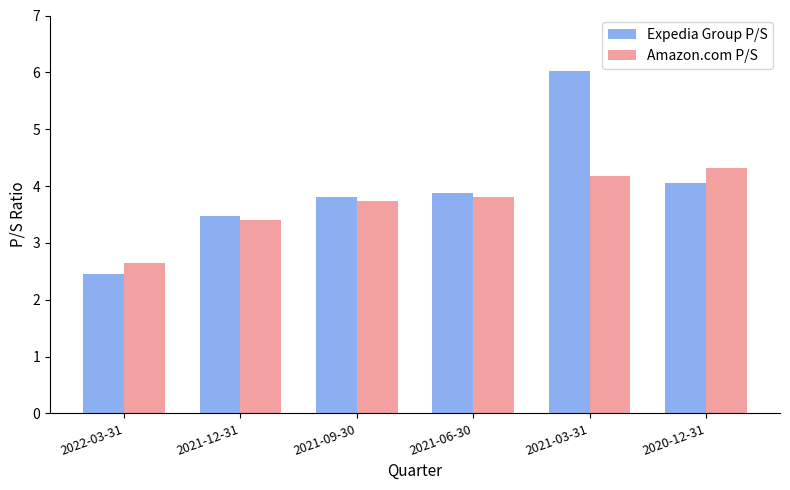

What is the difference between the maximum and minimum values in the Amazon.com P/S series?

1.7